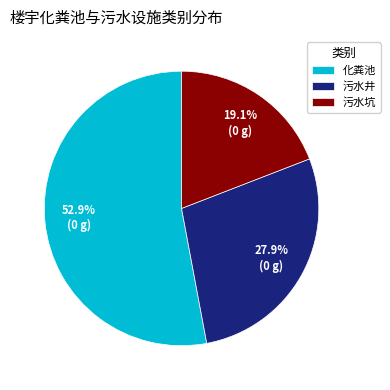

Rank the categories by value from highest to lowest.

化粪池, 污水井, 污水坑